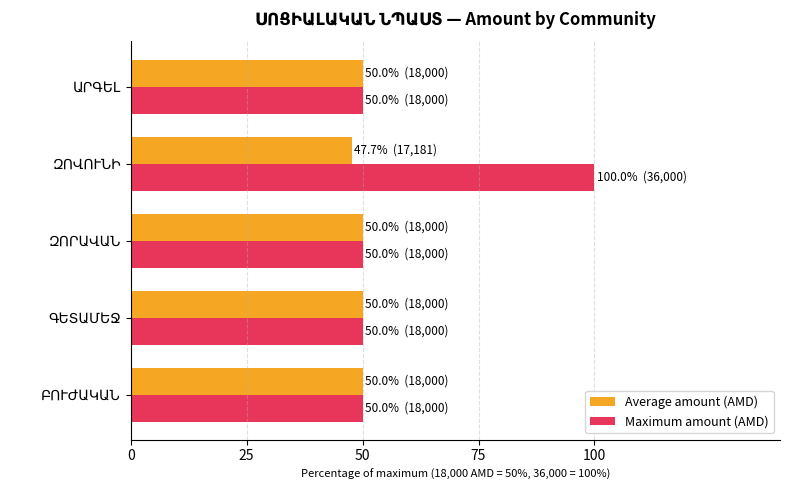

What is the minimum value shown in the chart?

47.7